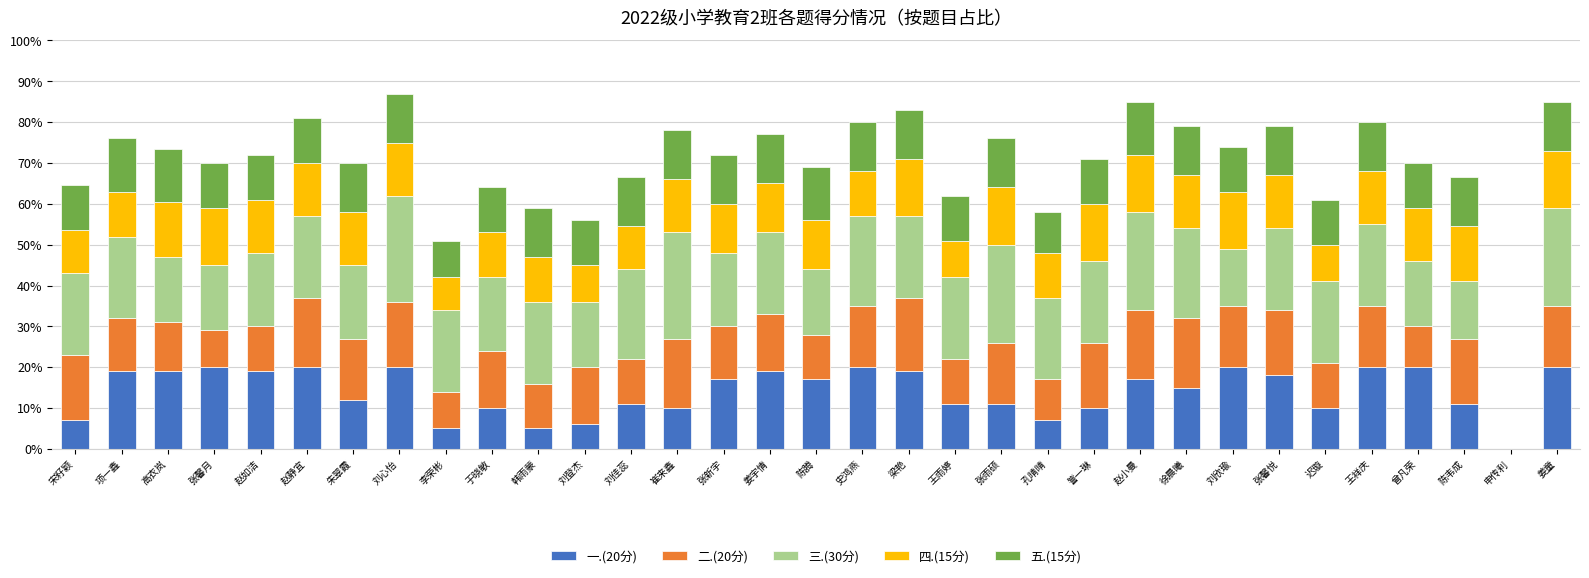

The 一.(20分) series shows 11.0 at 张雨硕. True or false?

True